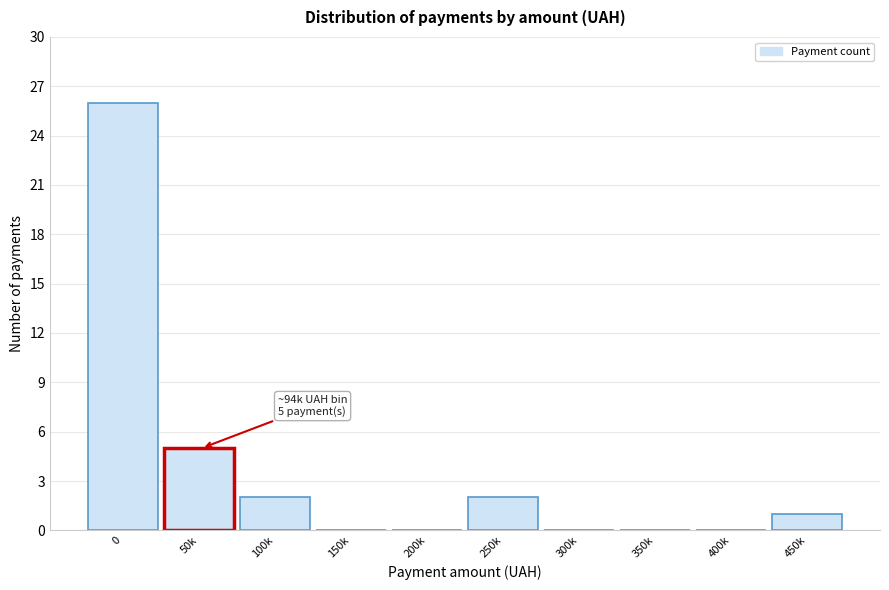

Reading right to left, transcribe all the data shown in this chart.

450k=1	400k=0	350k=0	300k=0	250k=2	200k=0	150k=0	100k=2	50k=5	0=26